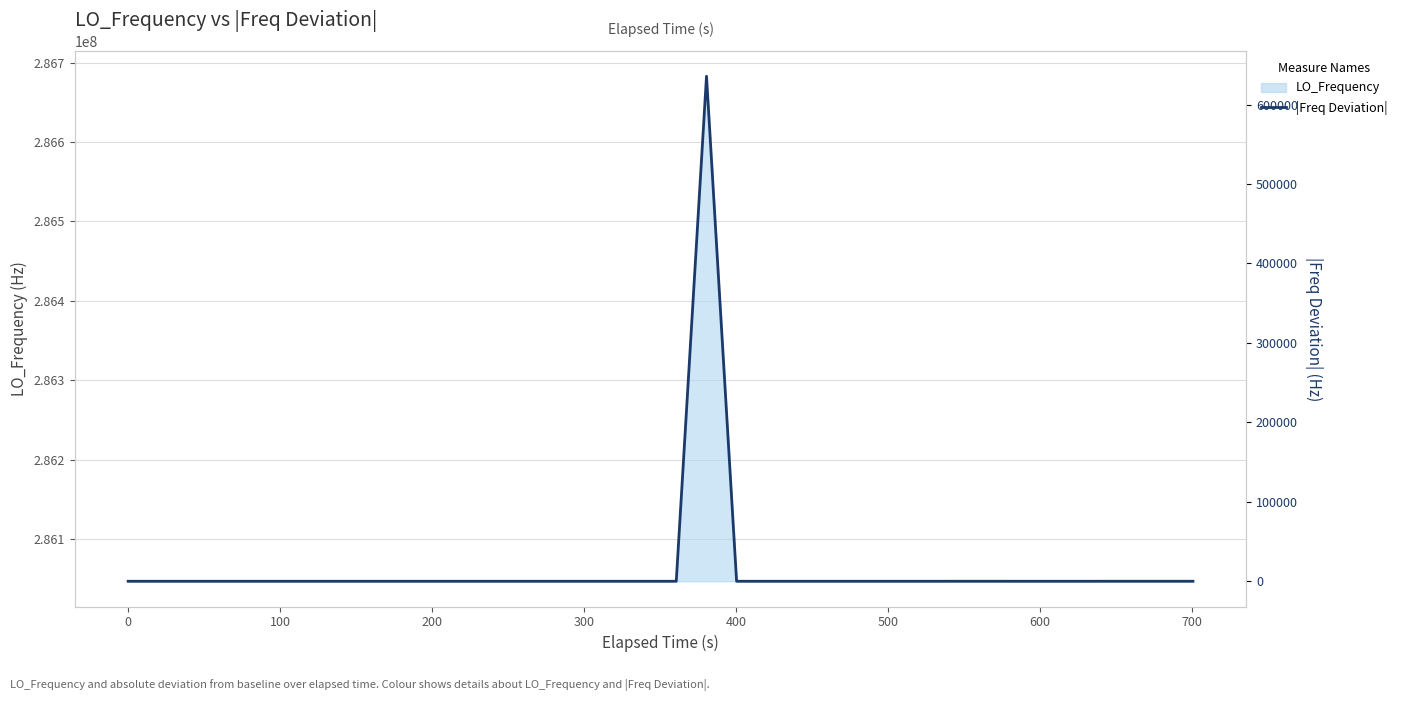

What is the difference between the maximum and minimum values?

635705.6